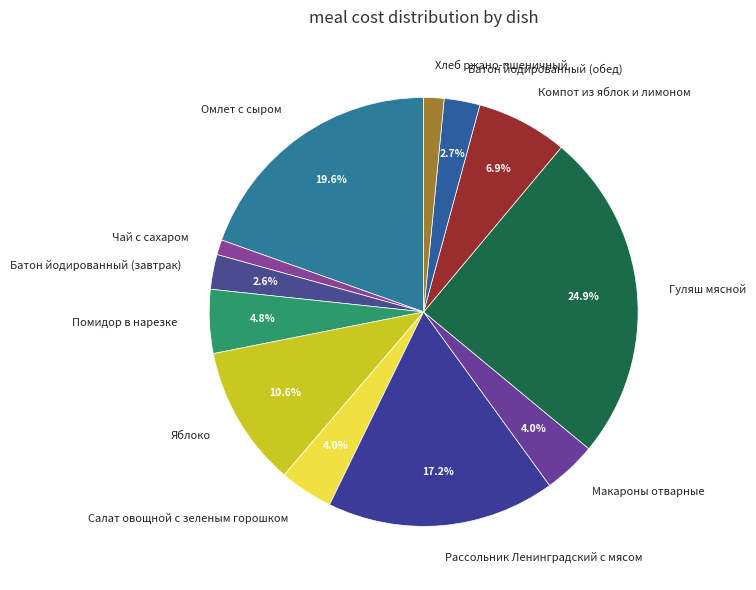

What portion of the pie excludes Макароны отварные?

96.0%